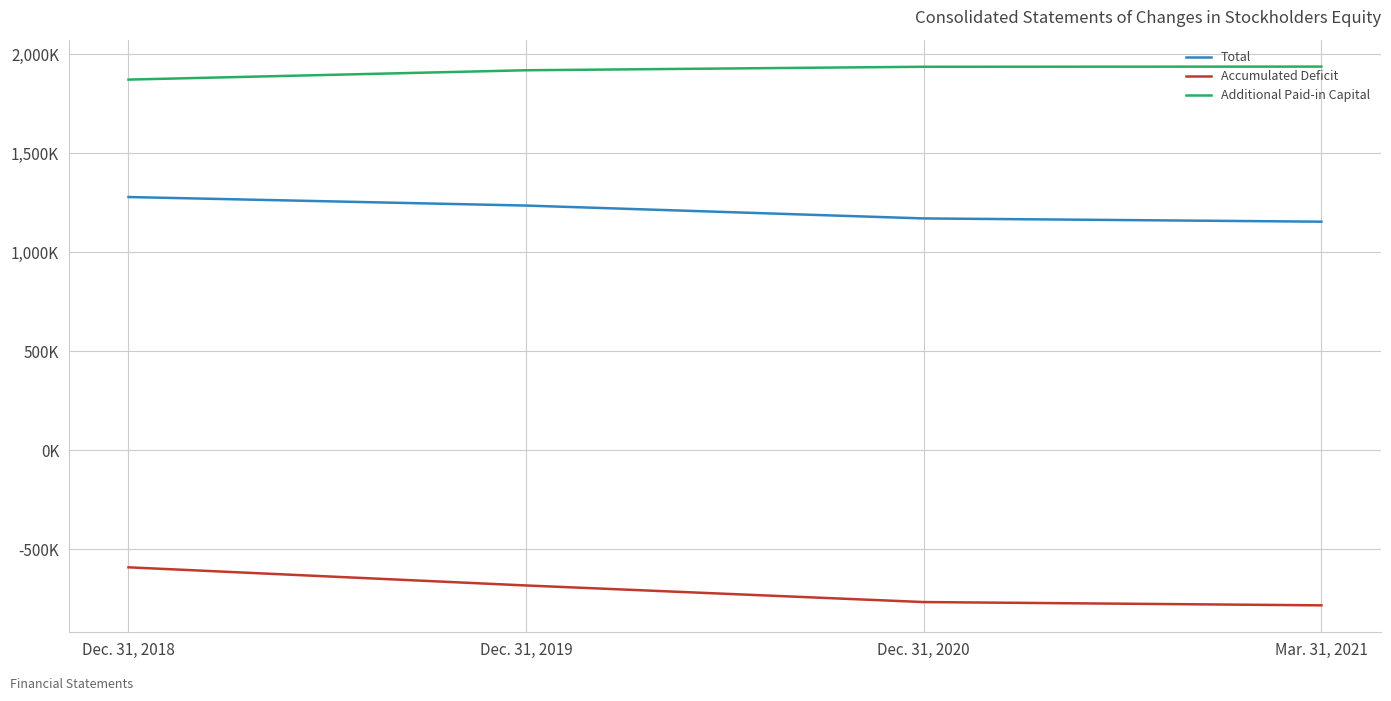

At which label does Total first exceed 1235781?

Dec. 31, 2018